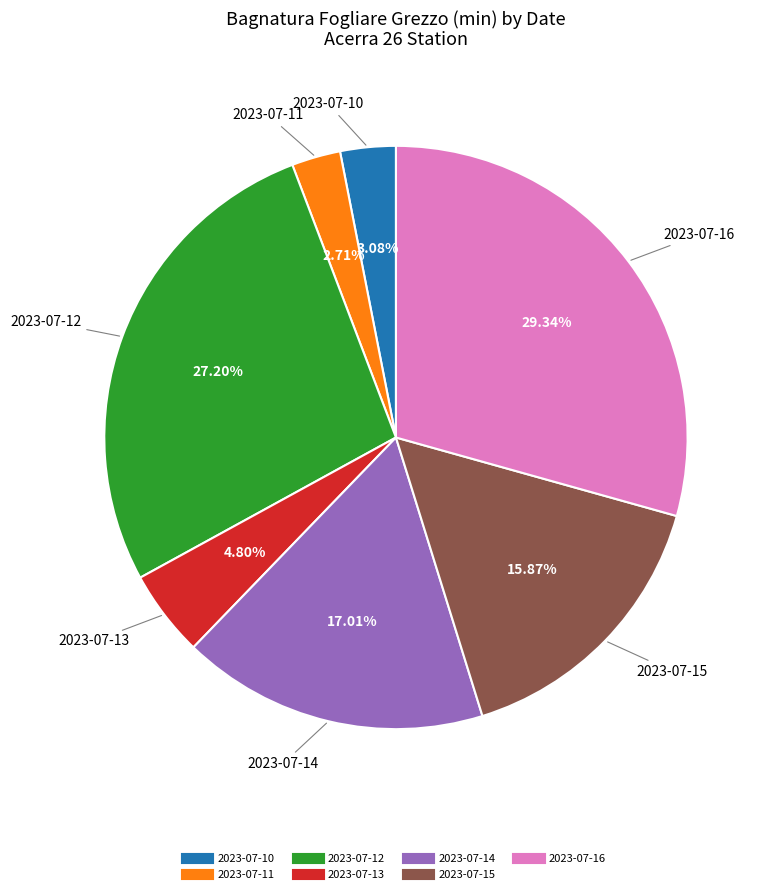

Does any single category account for the majority?

No